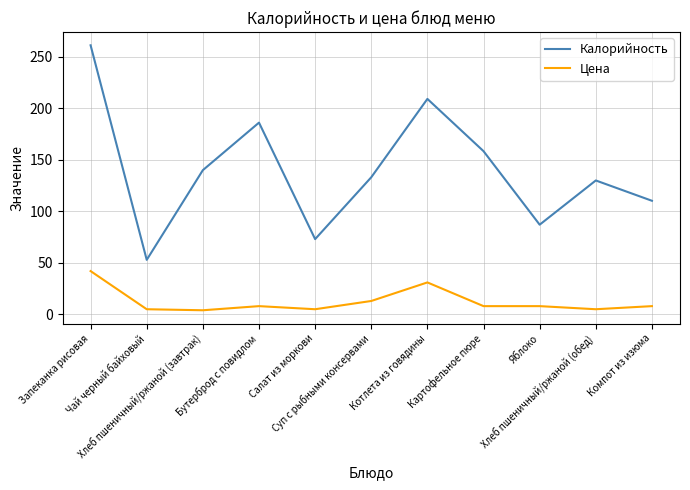

Is the value of Калорийность at Яблоко greater than the value of Цена at Бутерброд с повидлом?

Yes